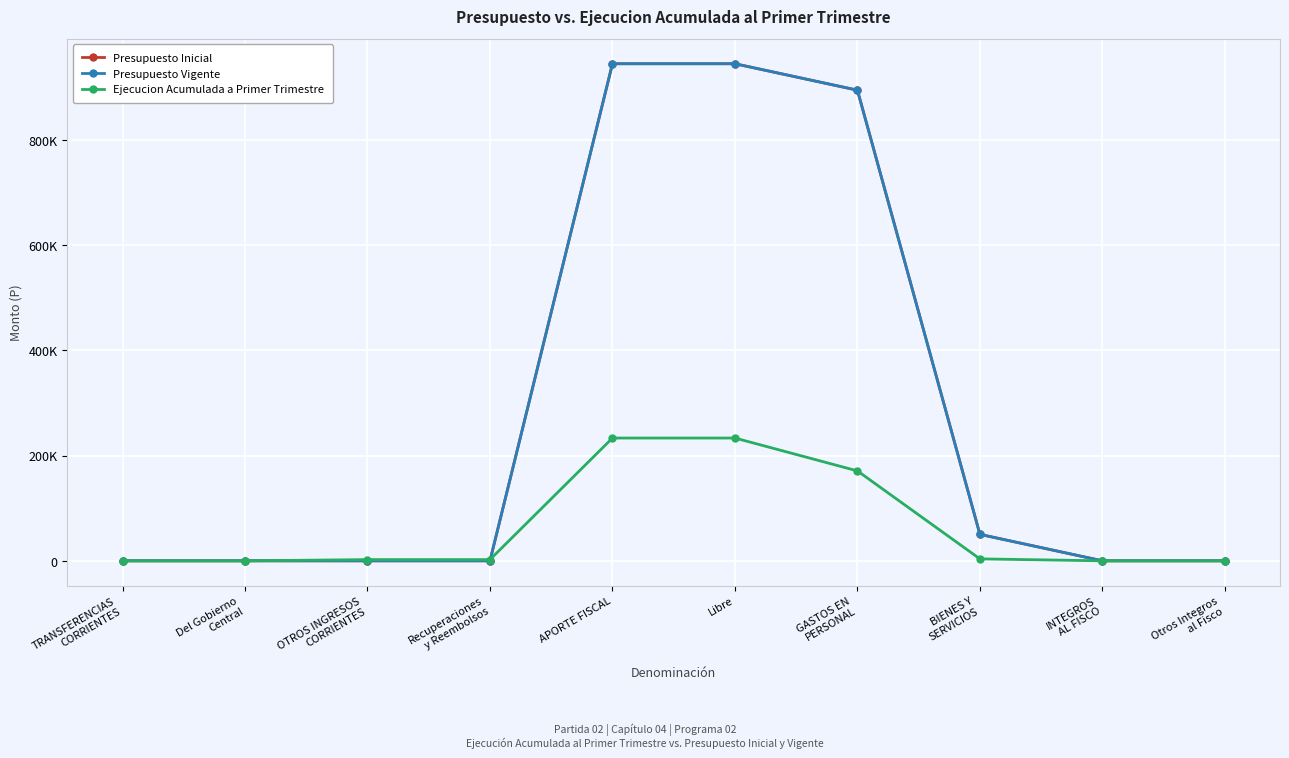

Does the chart have visible grid lines?

Yes